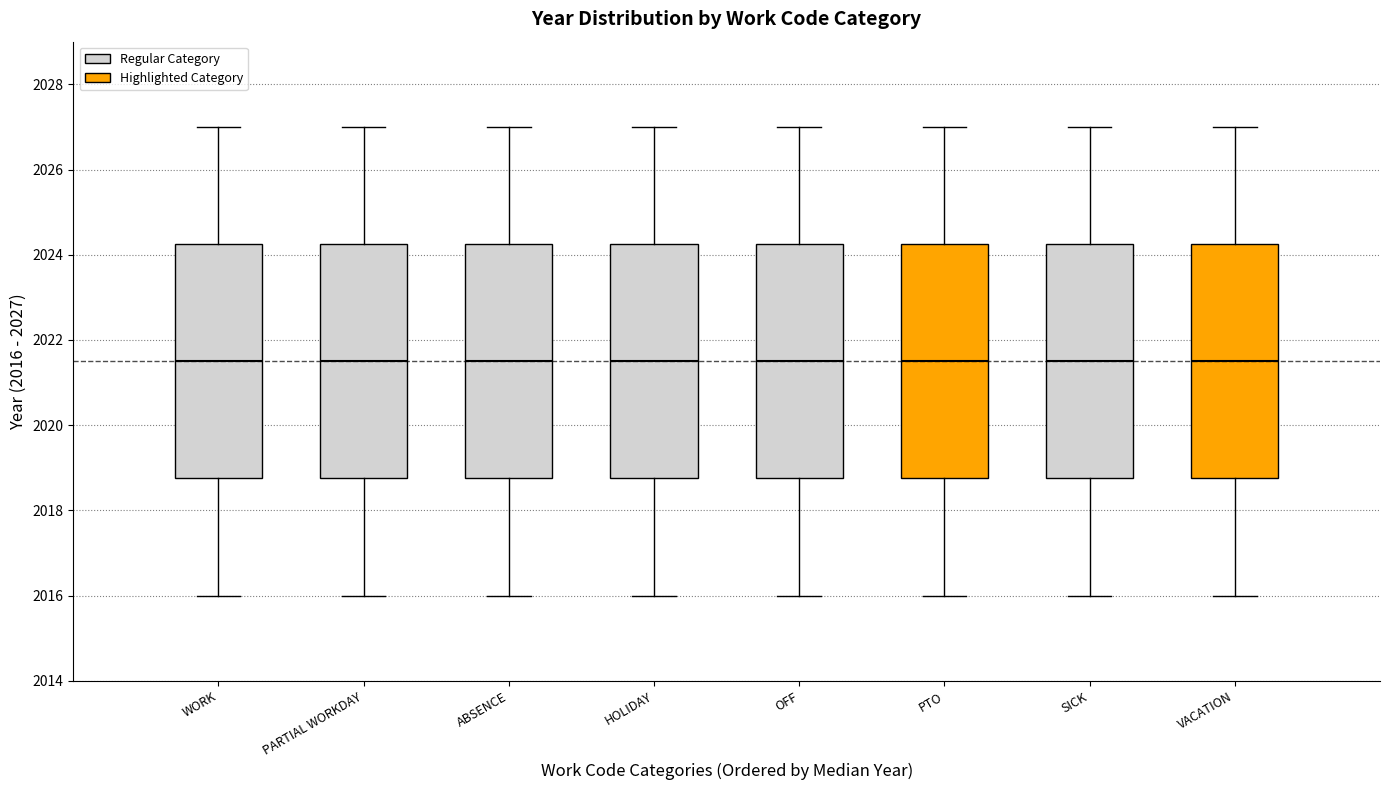

Reading left to right, read every box against the y-axis: the position of its median line, the range the box covers, and the ends of its whiskers. The values are not printed on the chart, so give them approximately, as read against the axis.

WORK: median 2021.6, box 2018.8 to 2024.2, whiskers 2016.0 to 2027.0
PARTIAL WORKDAY: median 2021.6, box 2018.8 to 2024.2, whiskers 2016.0 to 2027.0
ABSENCE: median 2021.6, box 2018.8 to 2024.2, whiskers 2016.0 to 2027.0
HOLIDAY: median 2021.6, box 2018.8 to 2024.2, whiskers 2016.0 to 2027.0
OFF: median 2021.6, box 2018.8 to 2024.2, whiskers 2016.0 to 2027.0
PTO: median 2021.6, box 2018.8 to 2024.2, whiskers 2016.0 to 2027.0
SICK: median 2021.6, box 2018.8 to 2024.2, whiskers 2016.0 to 2027.0
VACATION: median 2021.6, box 2018.8 to 2024.2, whiskers 2016.0 to 2027.0